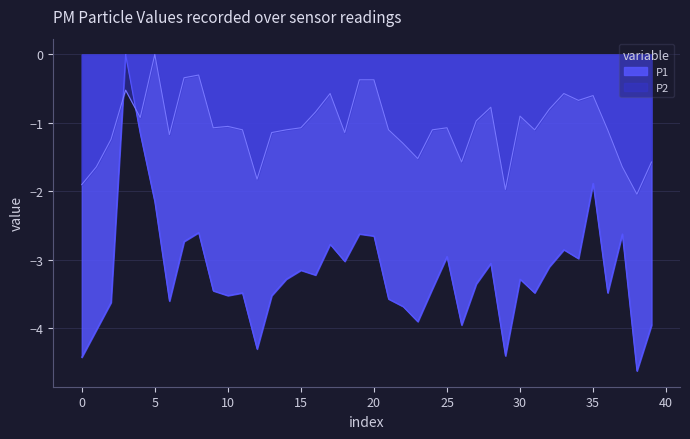

List the series in order of their overall mean, lowest first.

P1, P2